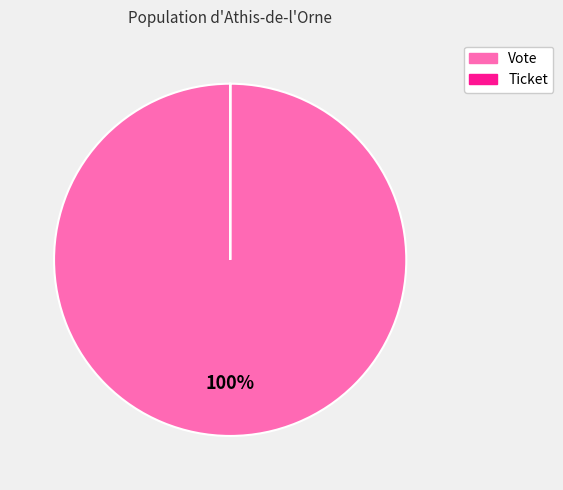

Which slice is the largest?

Vote